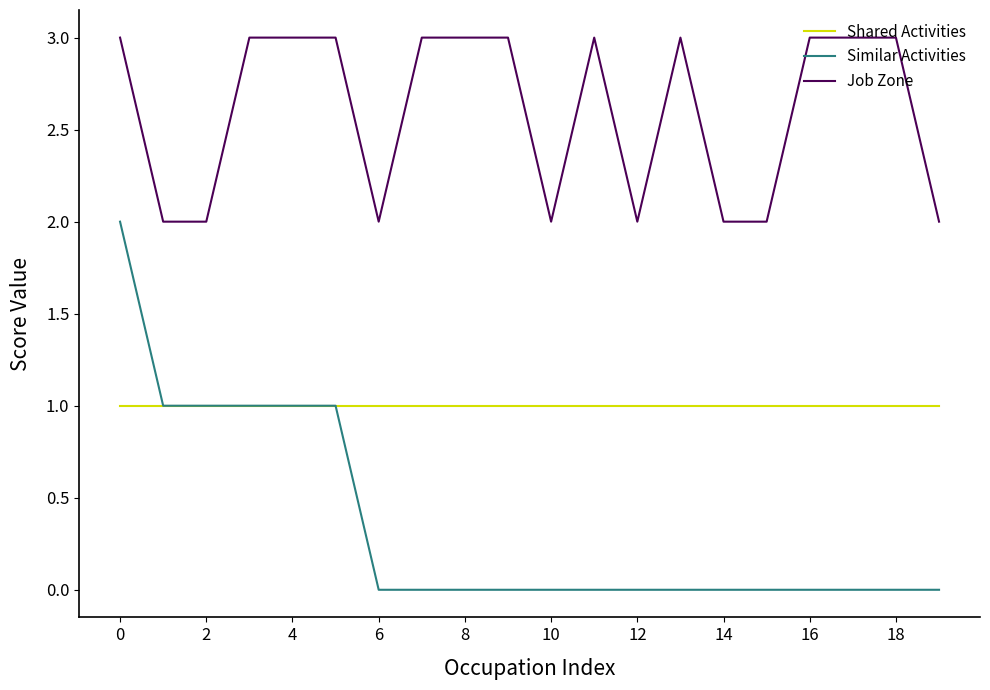

At how many categories does at least one series exceed 0?

20